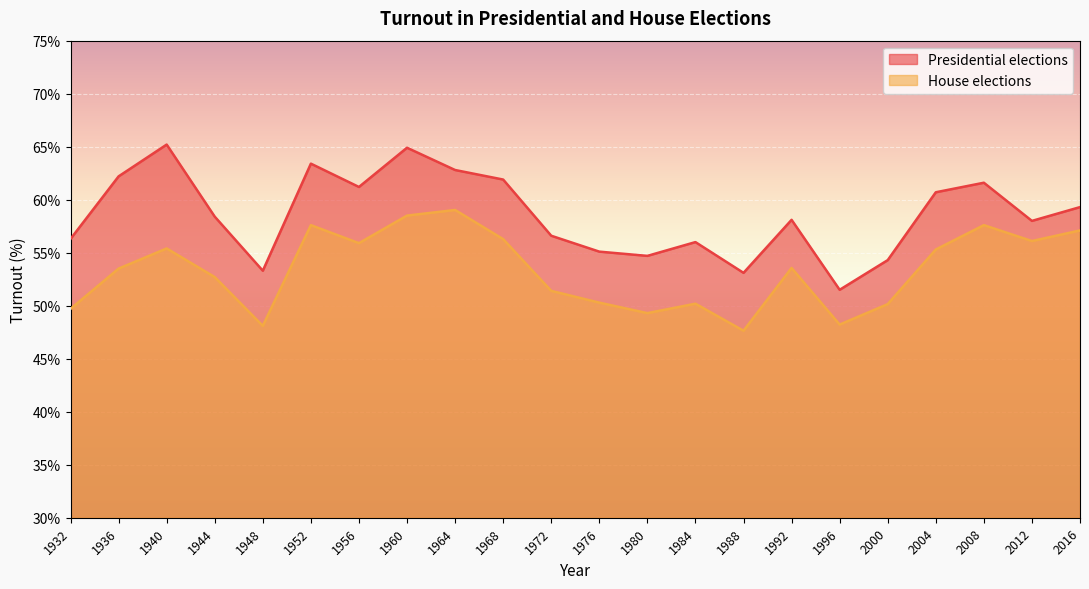

How many interior local valleys does the Presidential elections series have?

6